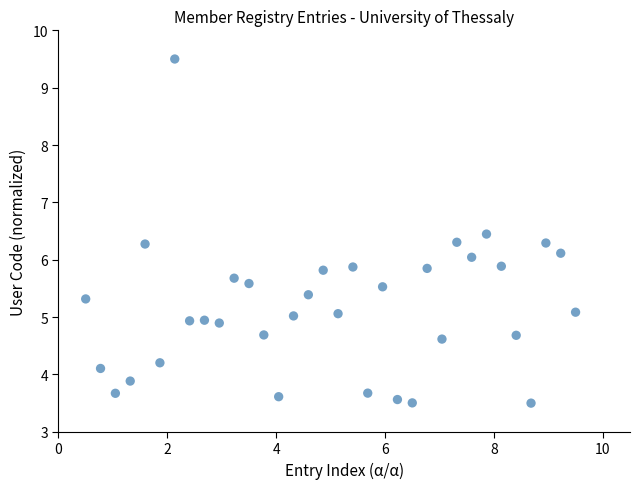

What is the range of X values (max minus min)?

9.0